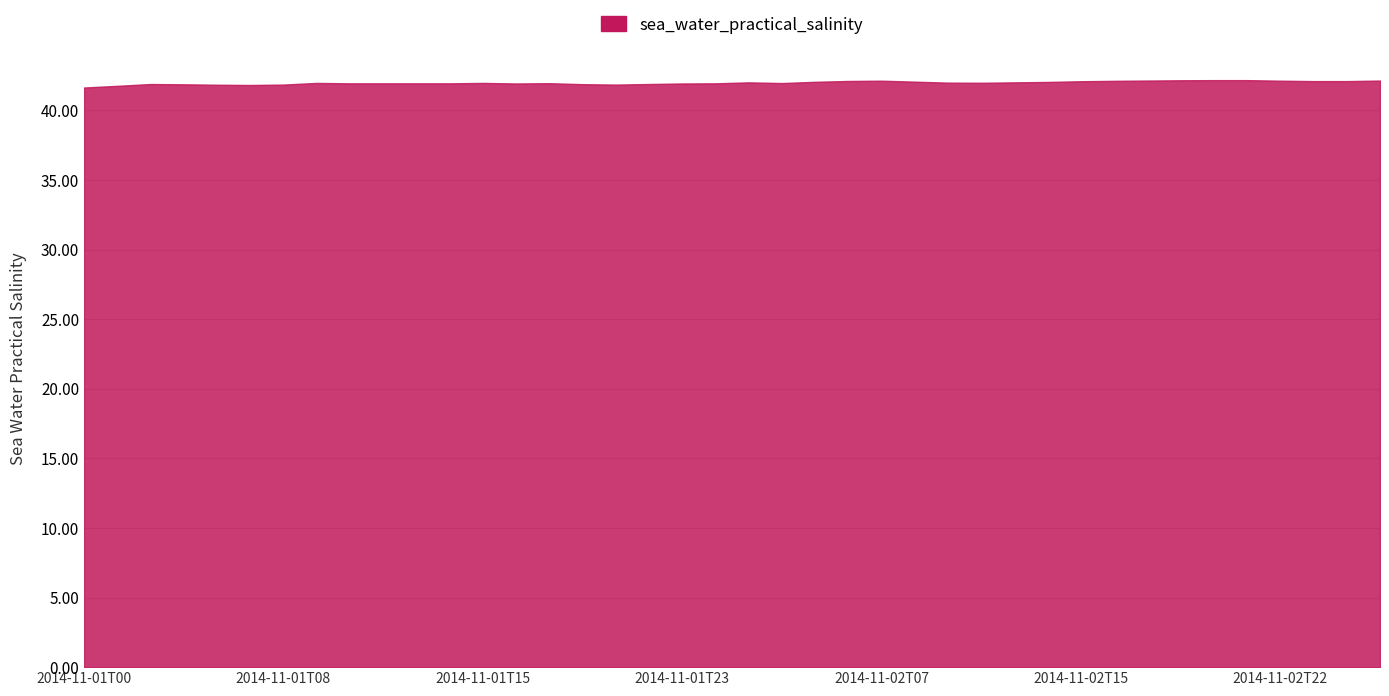

Does the chart have visible grid lines?

Yes